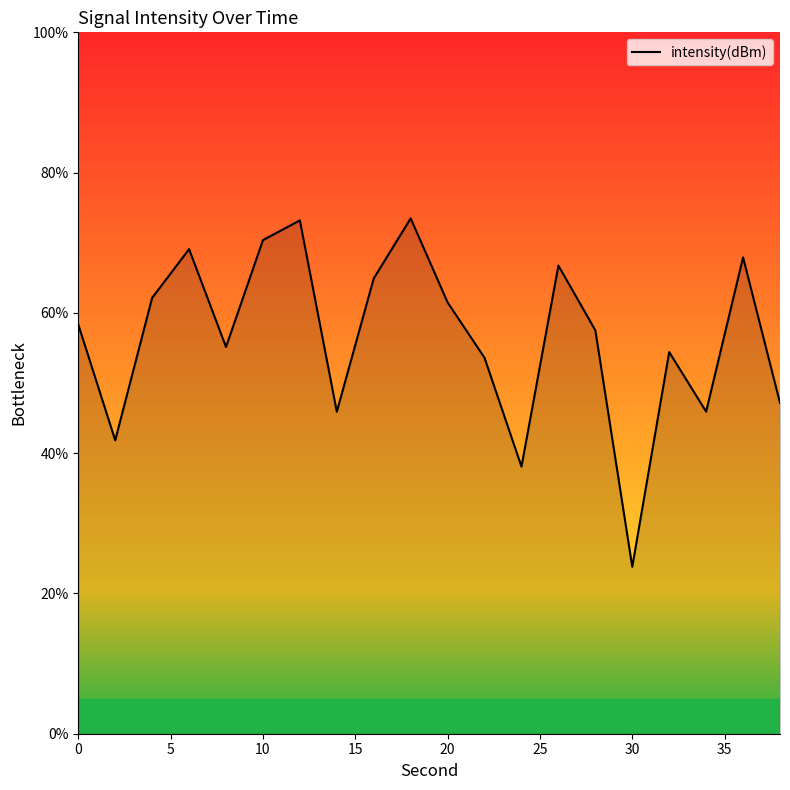

Does the chart have visible grid lines?

No